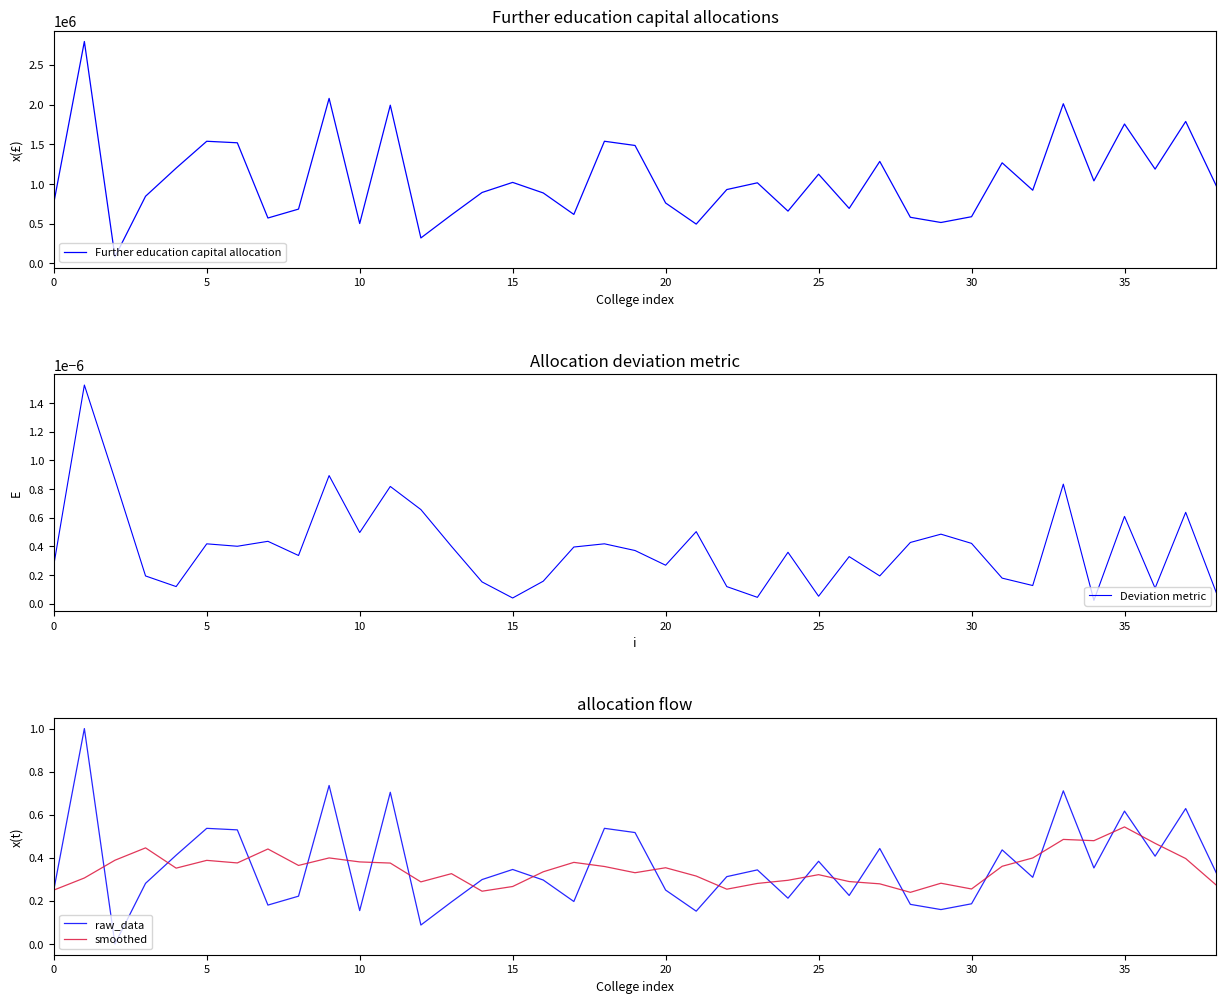

True or false: Deviation metric has more than 0 interior local peaks.

True